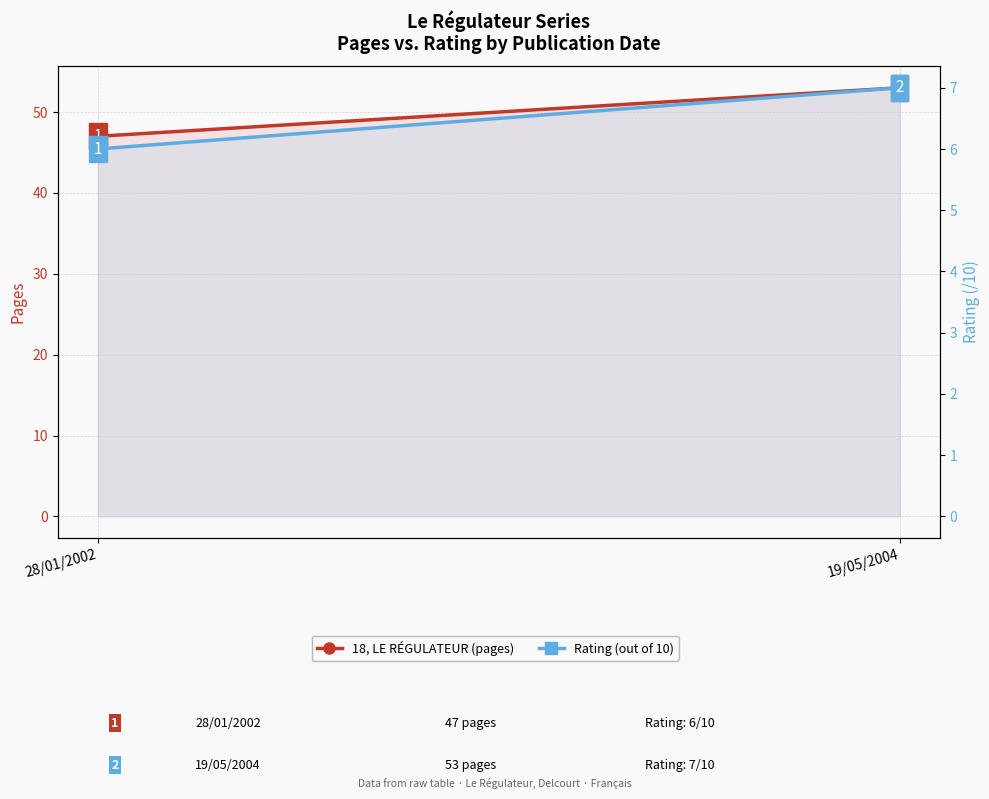

The Rating (out of 10) series shows 6 at 28/01/2002. True or false?

True